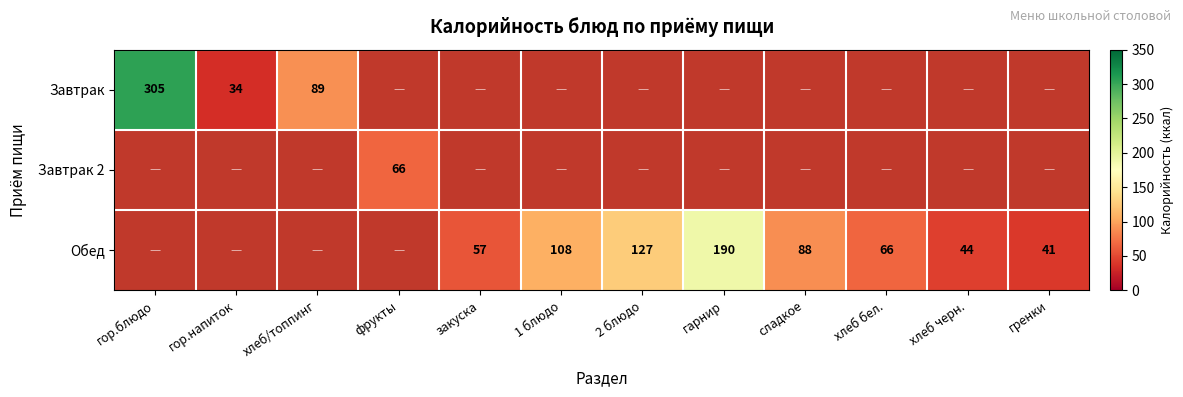

The Обед series shows 66 at хлеб бел.. True or false?

True